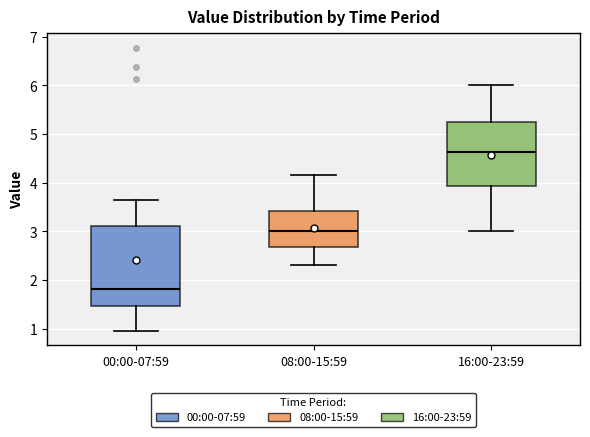

Comparing the boxes themselves (not the whiskers), which one is the tallest?

00:00-07:59